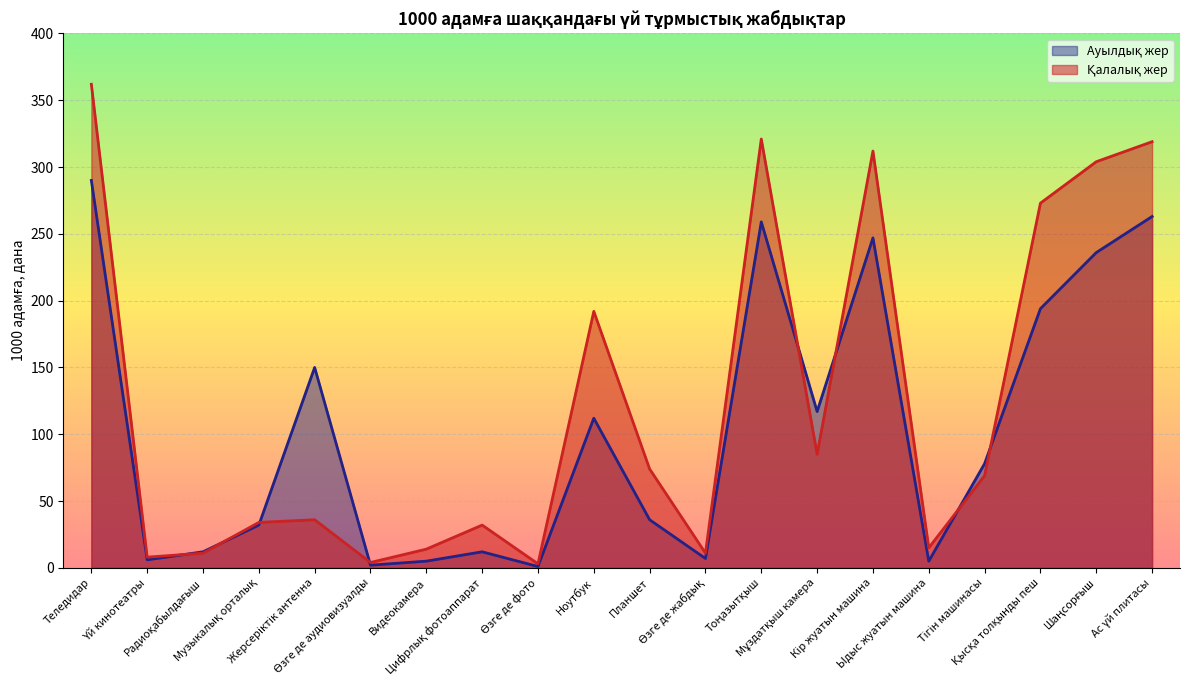

What is the difference between the Ауылдық жер values at Ас үй плитасы and Тігін машинасы?

185